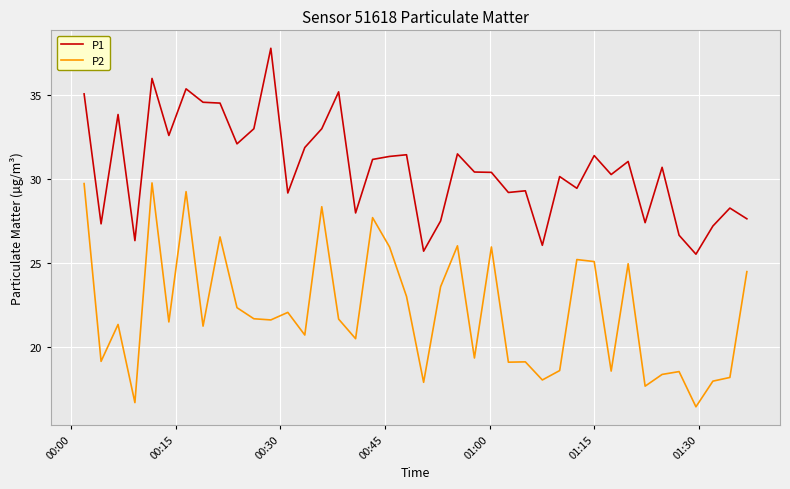

Which series has the widest spread of values?

P2